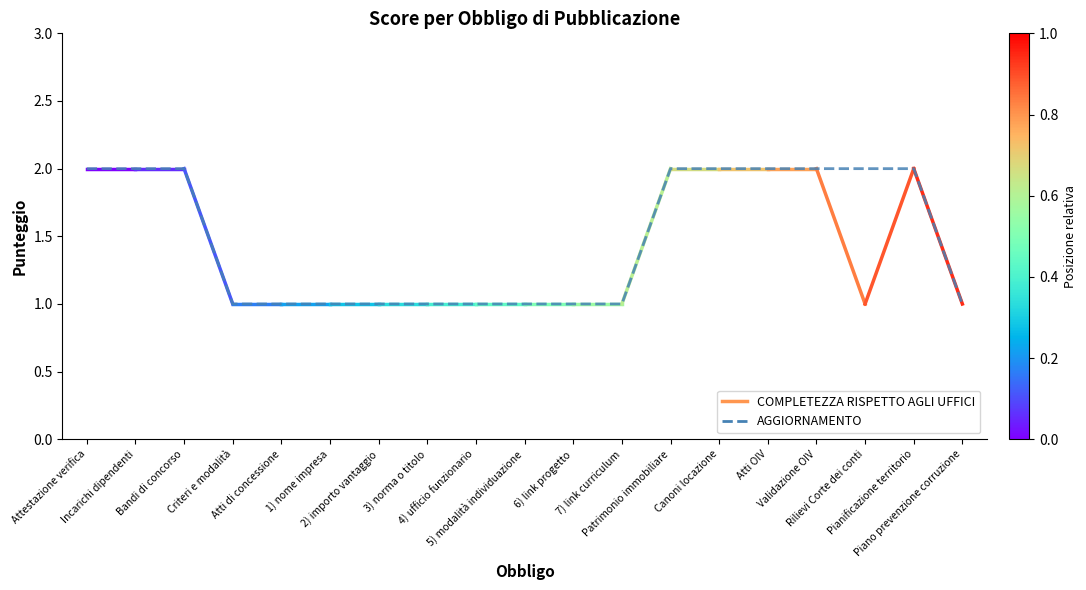

Reading right to left, list all the values displayed in this chart.

1	2	2	2	2	2	2	1	1	1	1	1	1	1	1	1	2	2	2